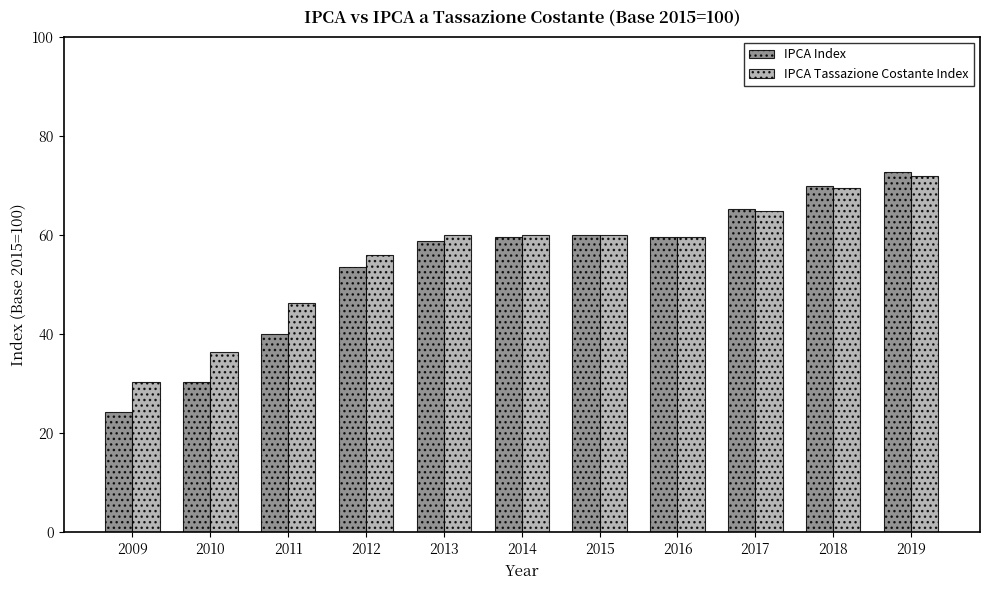

Reading left to right, list all the values displayed in this chart.

IPCA Index: 91.1	92.6	95.0	98.4	99.7	99.9	100.0	99.9	101.3	102.5	103.2
IPCA Tassazione Costante Index: 92.6	94.1	96.6	99.0	100.0	100.0	100.0	99.9	101.2	102.4	103.0